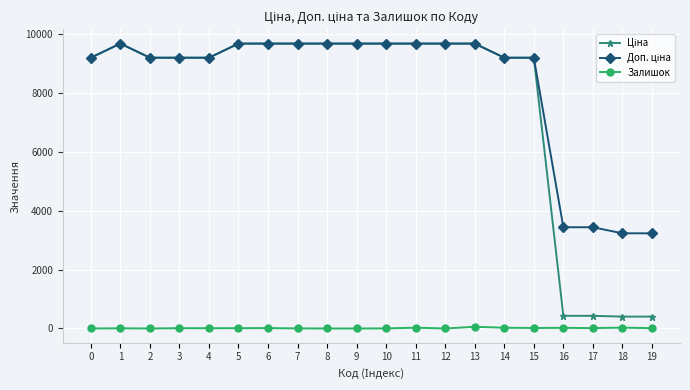

What is the difference between the maximum and minimum values in the Залишок series?

58.0